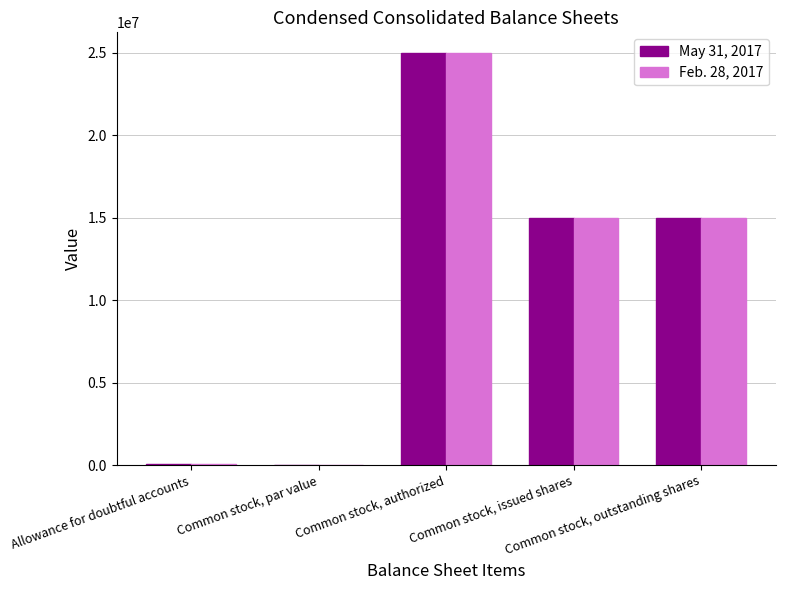

How many groups of bars are there?

5